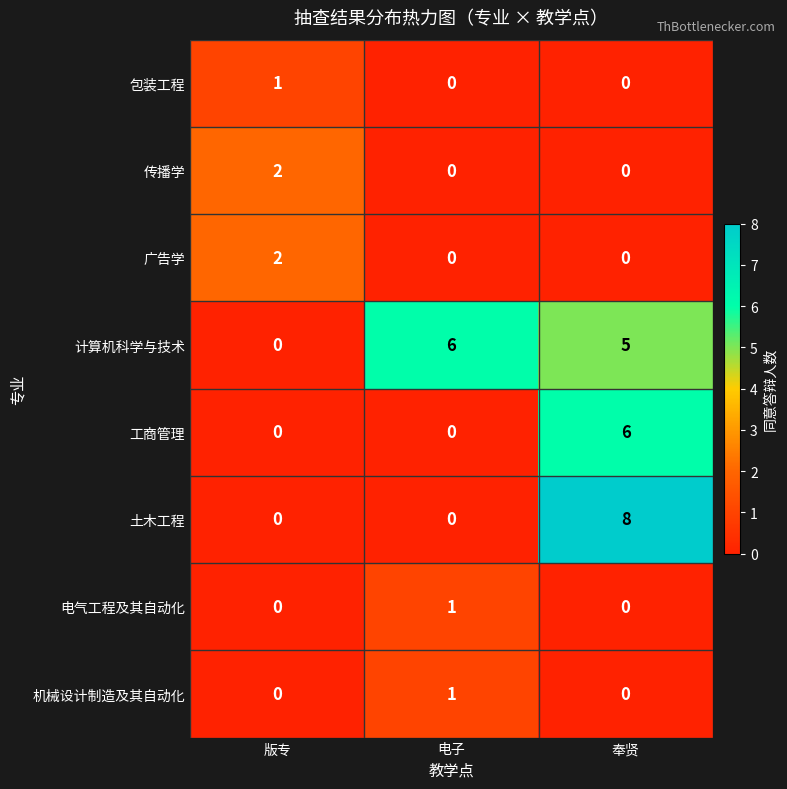

What is the sum of all 土木工程 values?

8